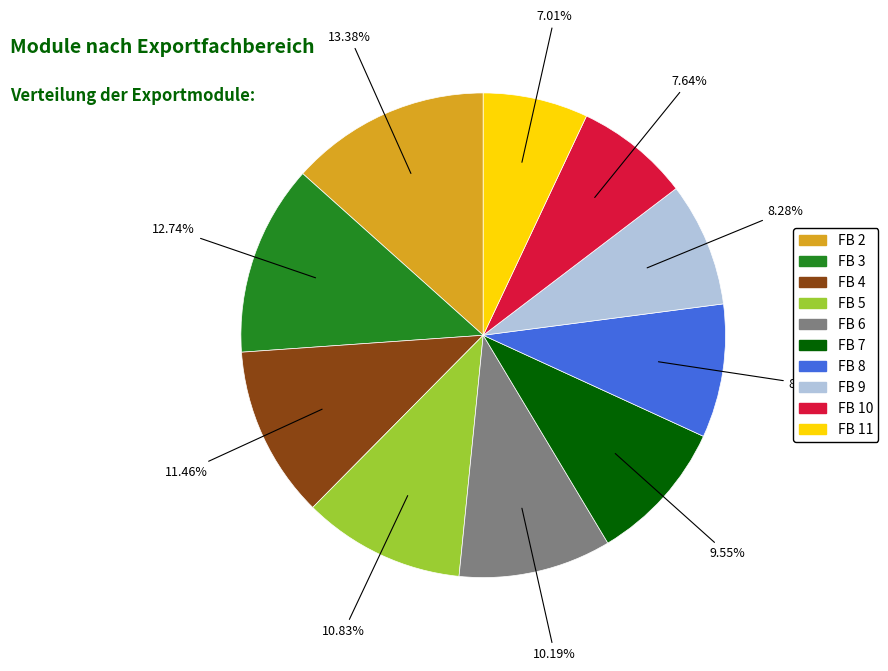

Between FB 9 and FB 3, which is larger?

FB 3